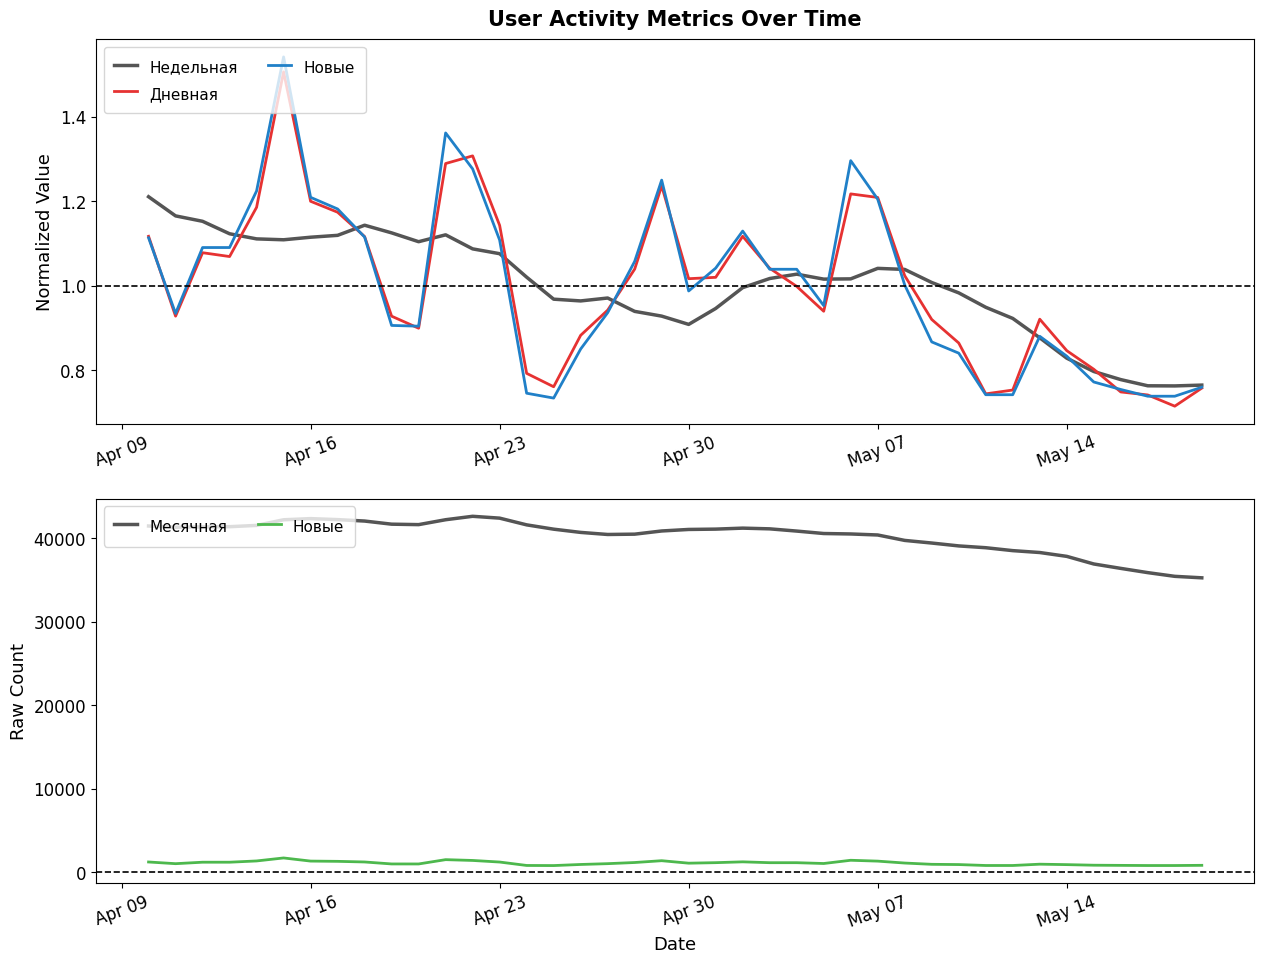

Reading left to right, extract all data points from this chart.

Недельная: 1.2	1.2	1.2	1.1	1.1	1.1	1.1	1.1	1.1	1.1	1.1	1.1	1.1	1.1	1.0	1.0	1.0	1.0	0.9	0.9	0.9	0.9	1.0	1.0	1.0	1.0	1.0	1.0	1.0	1.0	1.0	0.9	0.9	0.9	0.8	0.8	0.8	0.8	0.8	0.8
Дневная: 1.1	0.9	1.1	1.1	1.2	1.5	1.2	1.2	1.1	0.9	0.9	1.3	1.3	1.1	0.8	0.8	0.9	0.9	1.0	1.2	1.0	1.0	1.1	1.0	1.0	0.9	1.2	1.2	1.0	0.9	0.9	0.7	0.8	0.9	0.8	0.8	0.7	0.7	0.7	0.8
Новые: 1256.0	1054.0	1230.0	1230.0	1381.0	1739.0	1364.0	1333.0	1258.0	1022.0	1020.0	1536.0	1440.0	1250.0	841.0	828.0	959.0	1056.0	1193.0	1410.0	1114.0	1175.0	1274.0	1172.0	1172.0	1075.0	1462.0	1359.0	1130.0	978.0	948.0	837.0	837.0	993.0	940.0	871.0	851.0	833.0	833.0	857.0
Месячная: 41470.0	41321.0	41361.0	41388.0	41542.0	42215.0	42354.0	42235.0	42063.0	41689.0	41635.0	42222.0	42632.0	42411.0	41607.0	41091.0	40704.0	40456.0	40494.0	40875.0	41058.0	41097.0	41215.0	41130.0	40863.0	40571.0	40517.0	40395.0	39746.0	39432.0	39087.0	38871.0	38522.0	38297.0	37837.0	36925.0	36397.0	35890.0	35446.0	35268.0